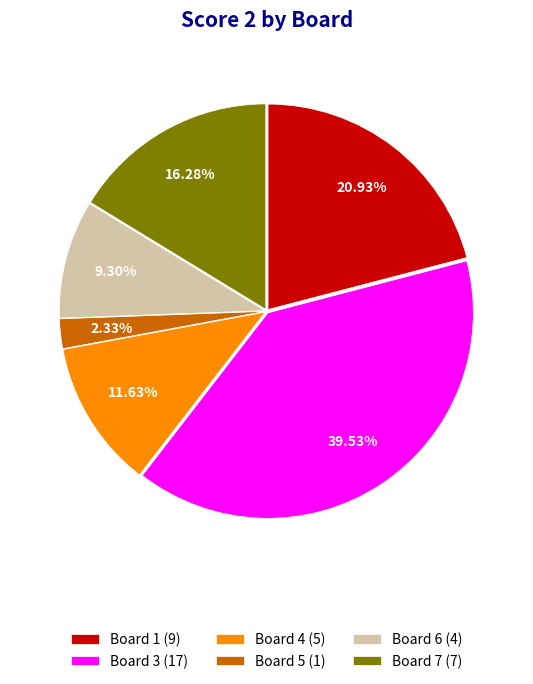

To the nearest percent, what is the average slice percentage?

17%